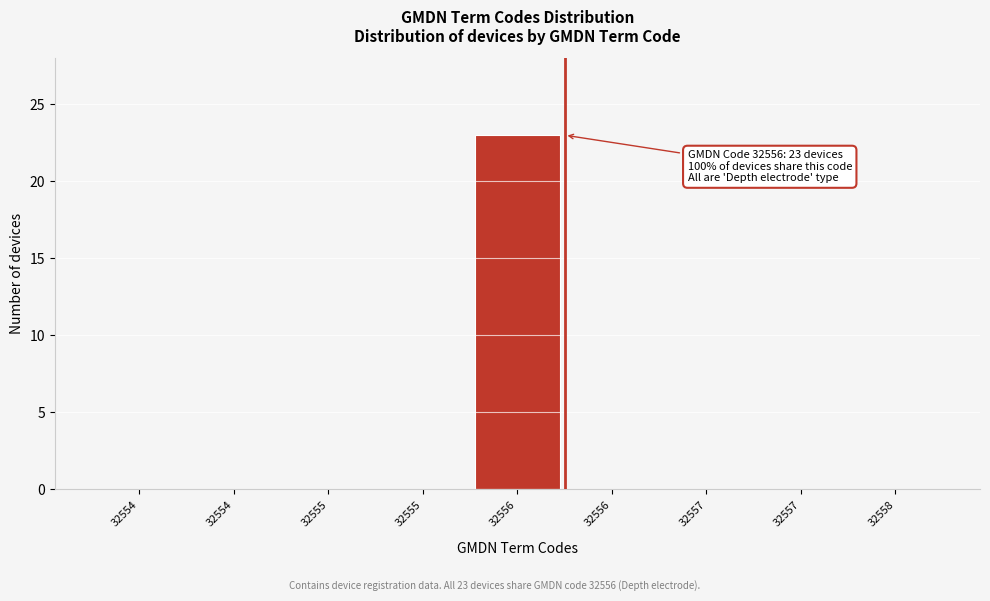

How many distinct data groups are displayed?

1